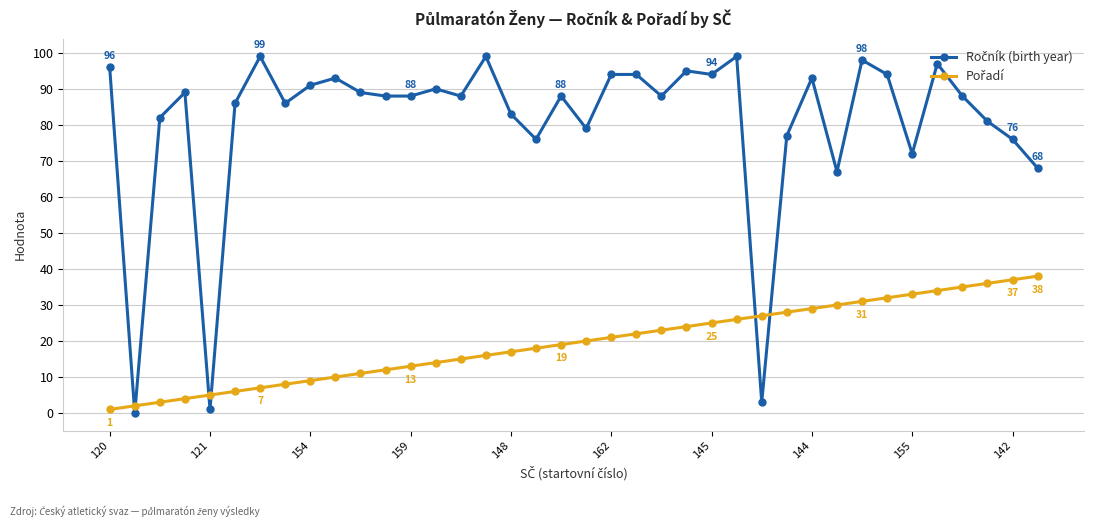

Does the chart have visible grid lines?

Yes